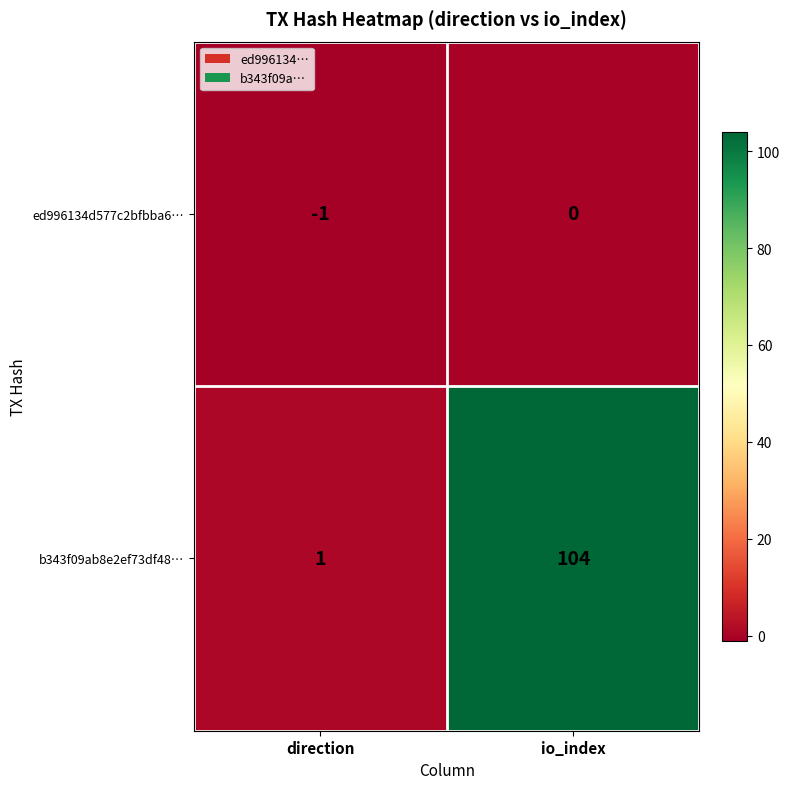

What is the difference between the highest and lowest values at io_index?

104